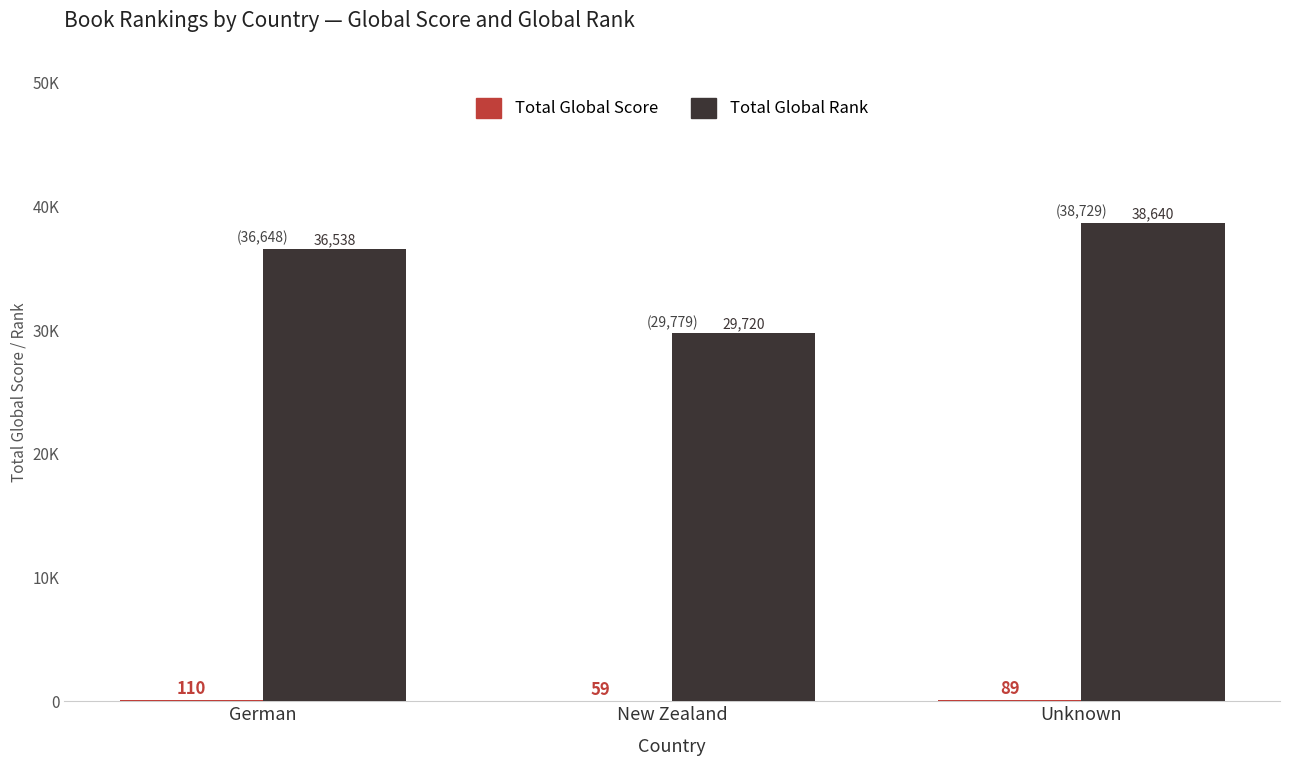

Which category has the highest value across all series?

Unknown